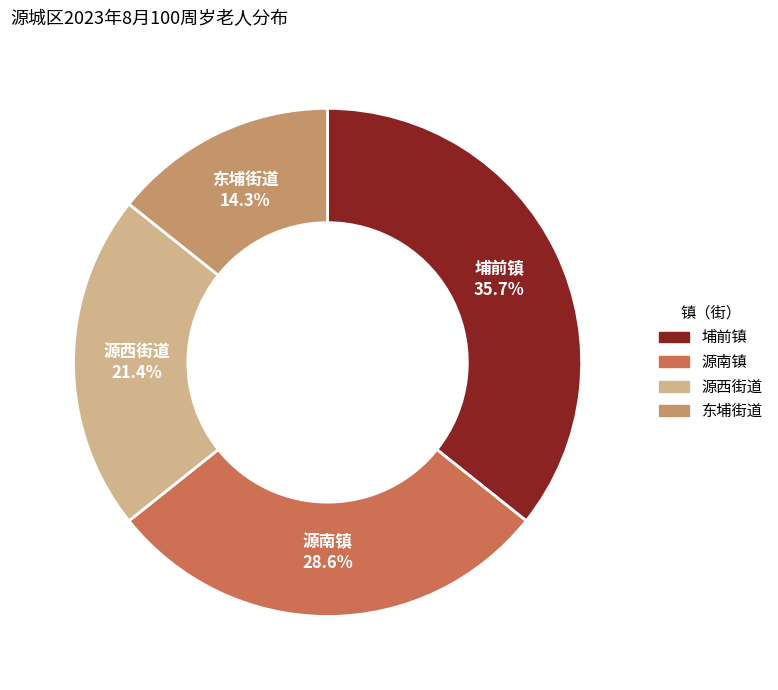

Count the number of slices in the pie.

4